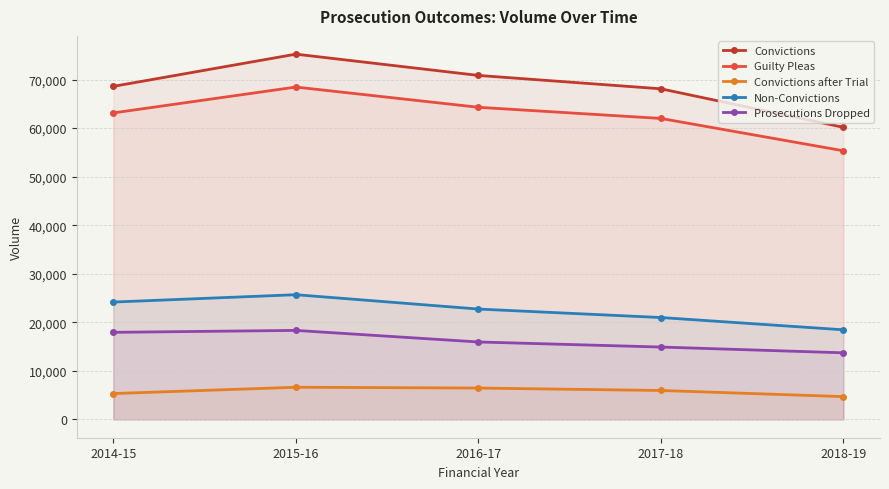

True or false: Convictions and Guilty Pleas intersect in this chart.

False